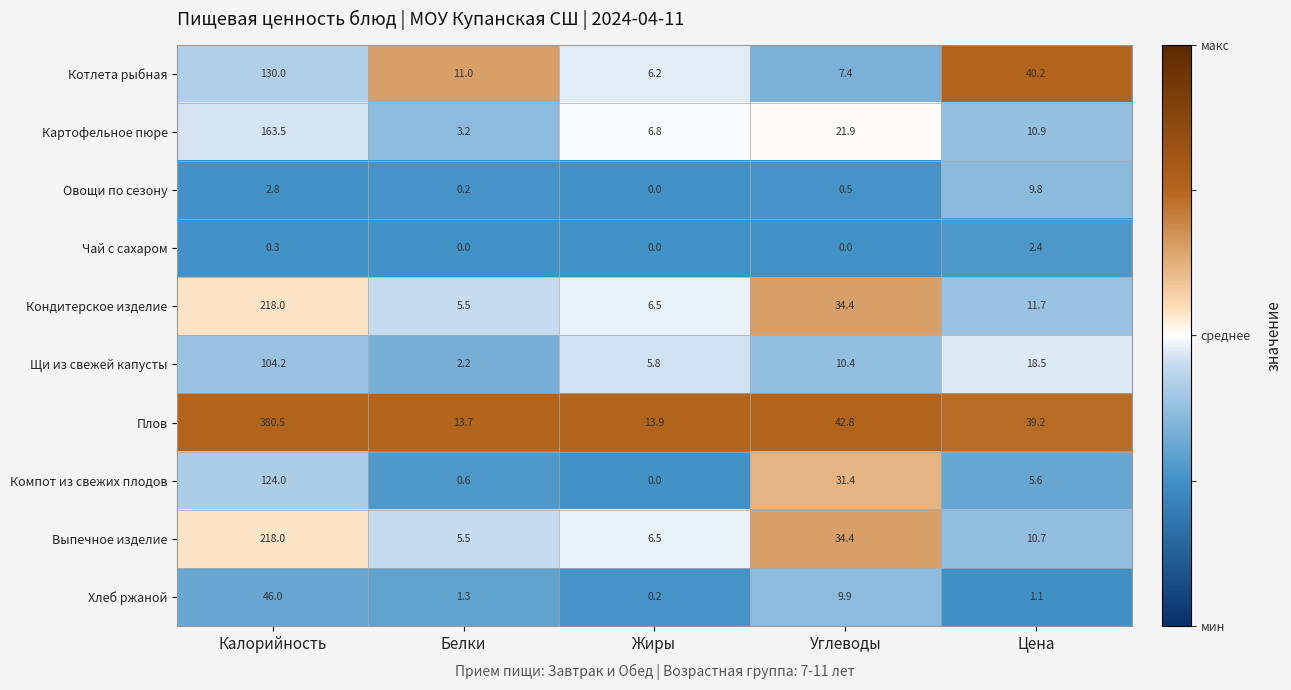

At which category is the sum across all series the highest?

Калорийность